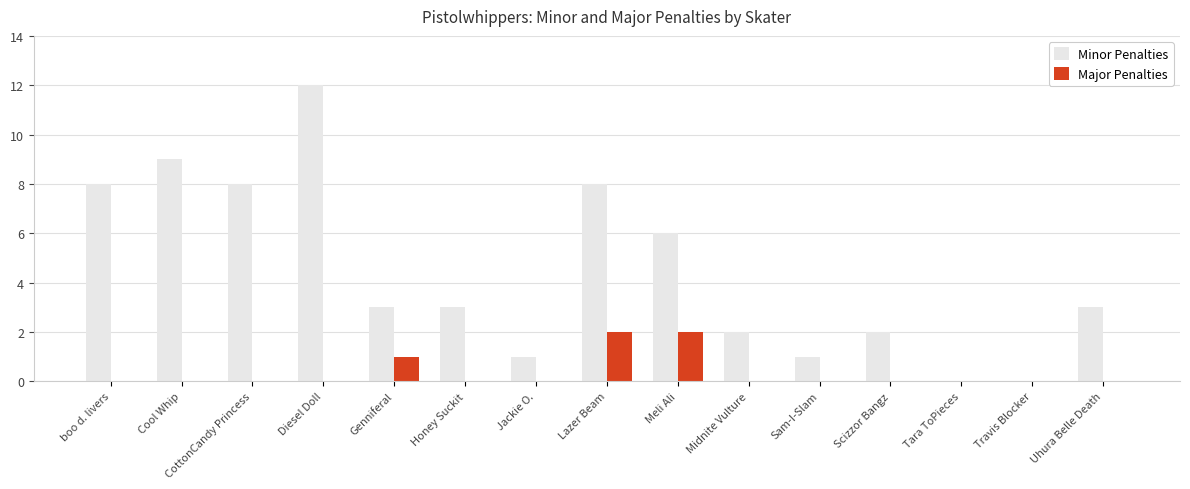

Is it true that Minor Penalties equals 1 at Scizzor Bangz?

False